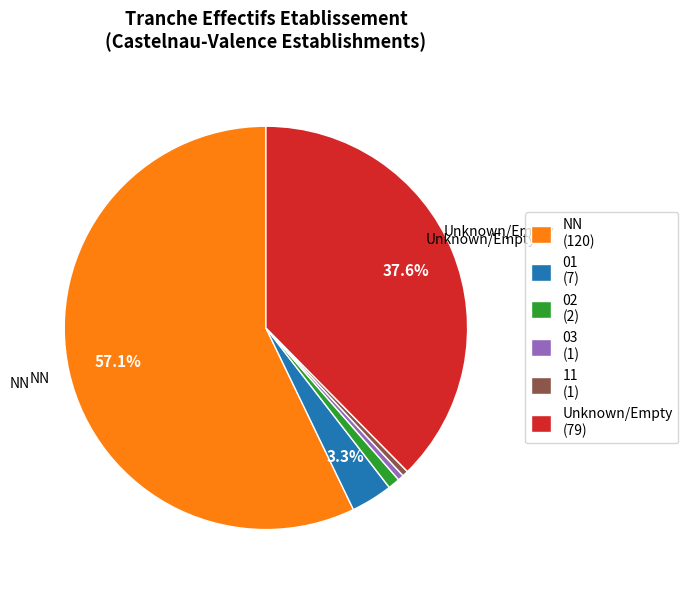

How many slices are in this pie chart?

6